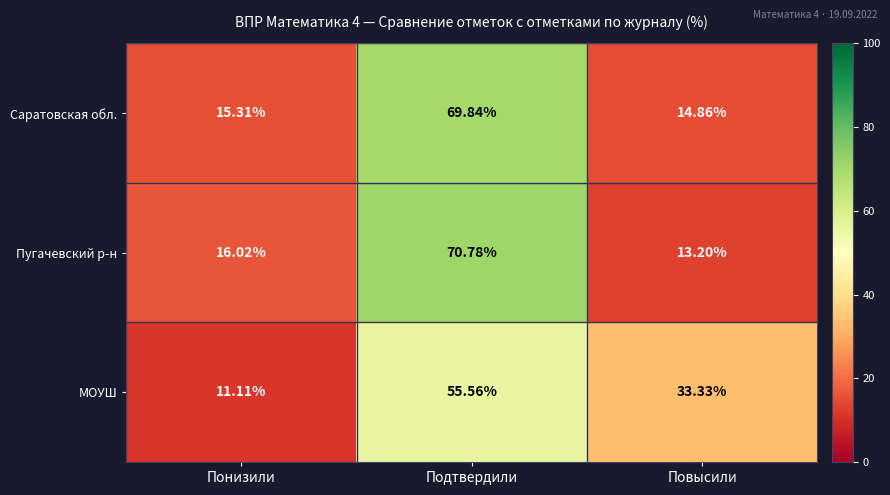

Rank the series by their maximum value, from highest to lowest.

Пугачевский р-н, Саратовская обл., МОУШ